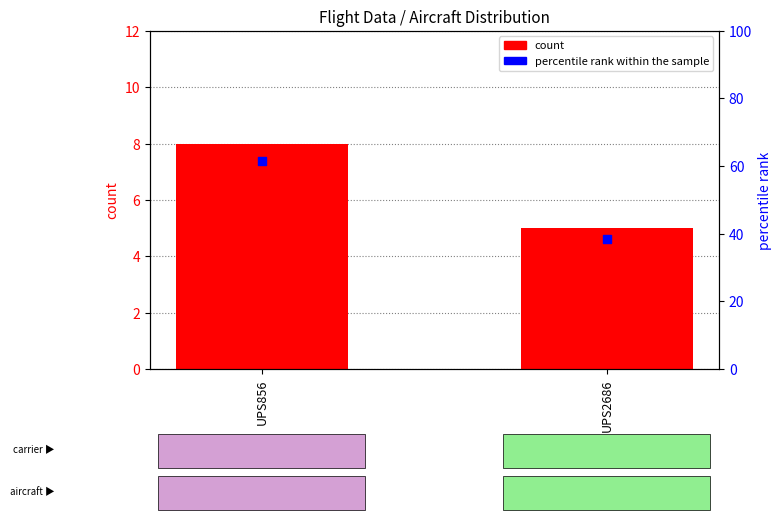

Which series has the largest total across all categories?

percentile rank within the sample